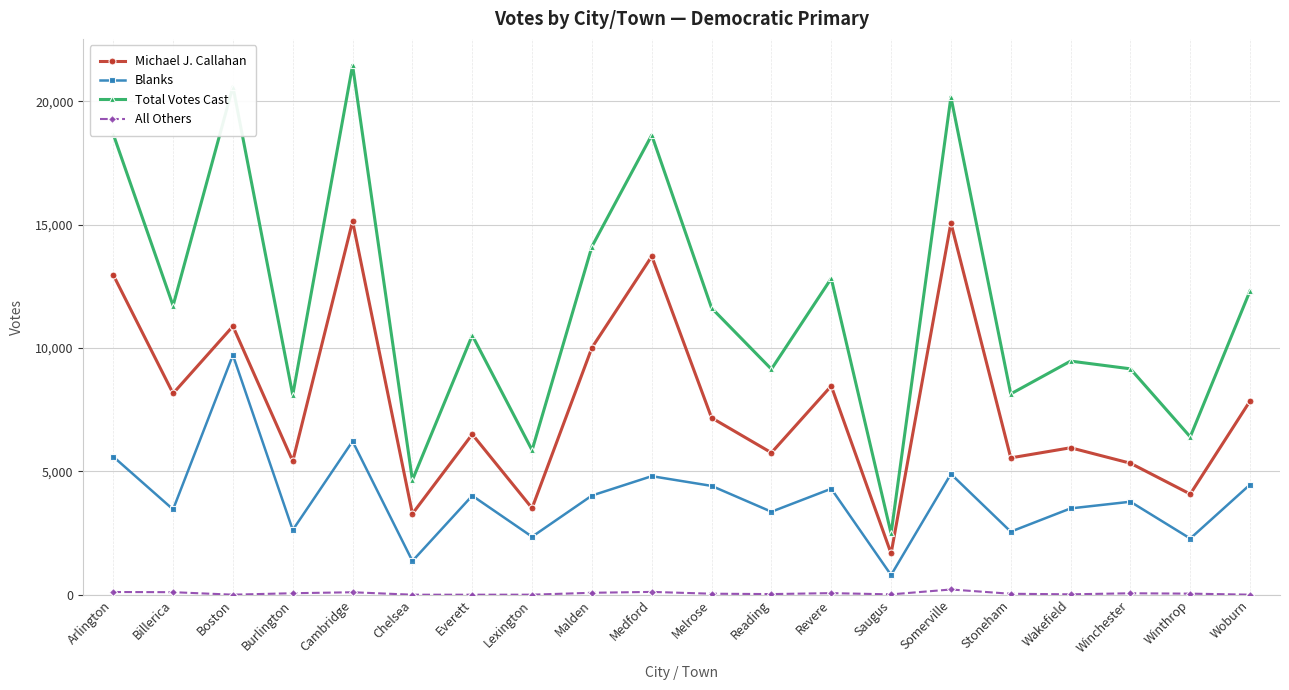

What is the average value of the Total Votes Cast series?

11802